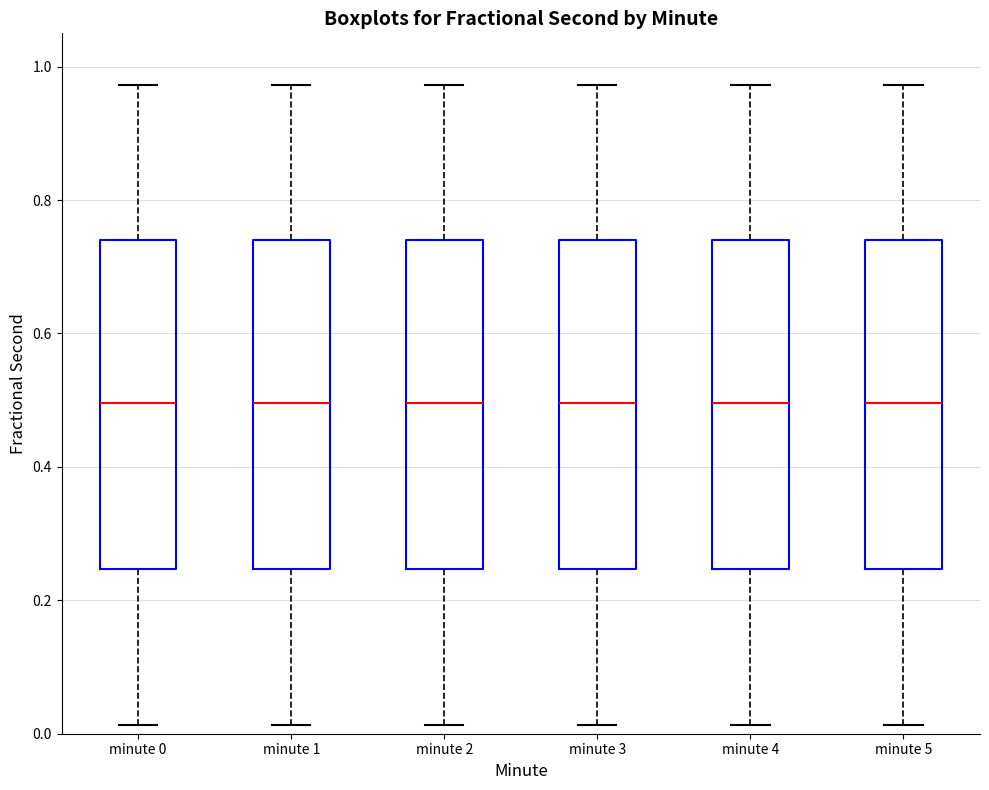

Reading left to right, transcribe this box plot: for each box, give where its median line is, the range the box spans, and where its two whiskers end, as read against the y-axis. The values are not printed on the chart, so give them approximately, as read against the axis.

minute 0: median 0.50, box 0.24 to 0.74, whiskers 0.02 to 0.98
minute 1: median 0.50, box 0.24 to 0.74, whiskers 0.02 to 0.98
minute 2: median 0.50, box 0.24 to 0.74, whiskers 0.02 to 0.98
minute 3: median 0.50, box 0.24 to 0.74, whiskers 0.02 to 0.98
minute 4: median 0.50, box 0.24 to 0.74, whiskers 0.02 to 0.98
minute 5: median 0.50, box 0.24 to 0.74, whiskers 0.02 to 0.98